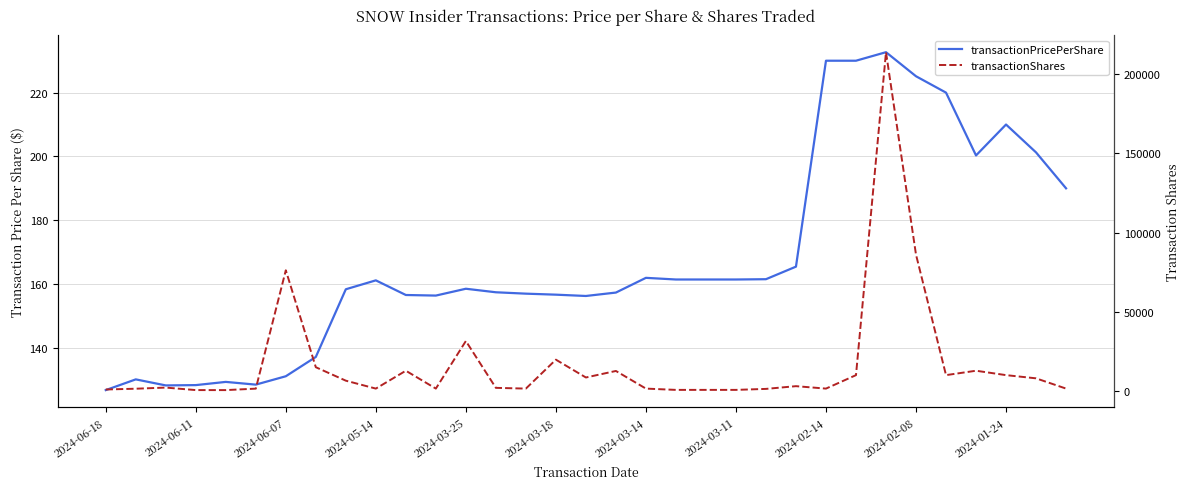

Which category has the highest value in the transactionShares series?

26